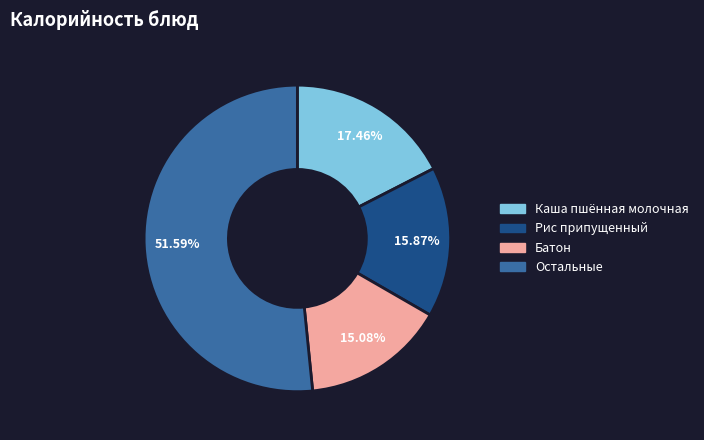

Is there any slice that represents more than half of the pie?

Yes